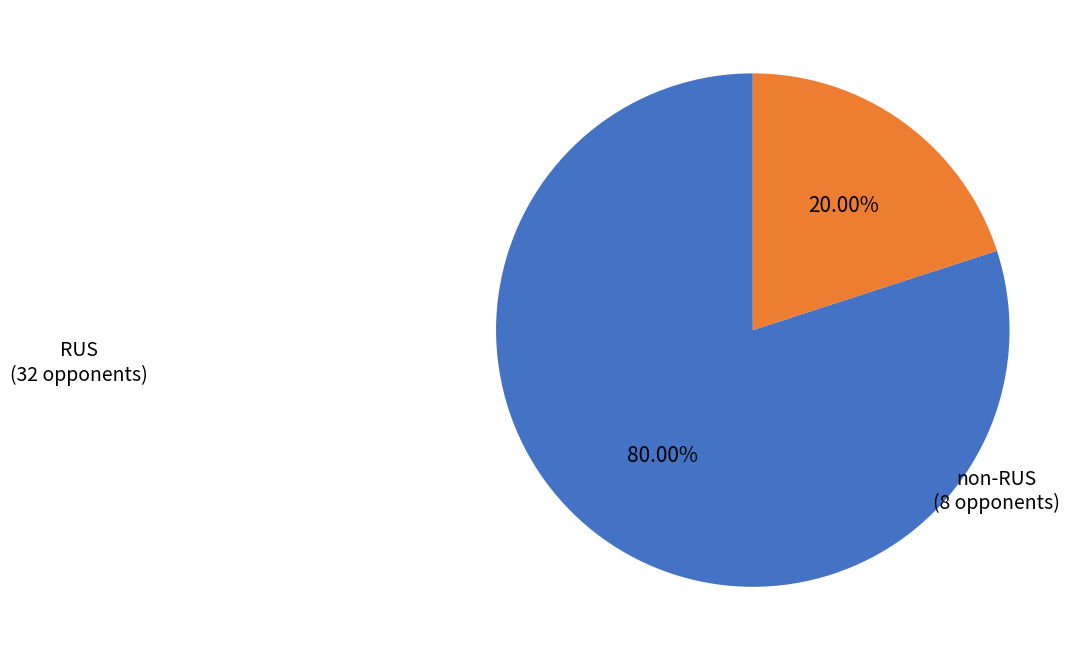

Do non-RUS and RUS together represent more than half of the pie?

Yes